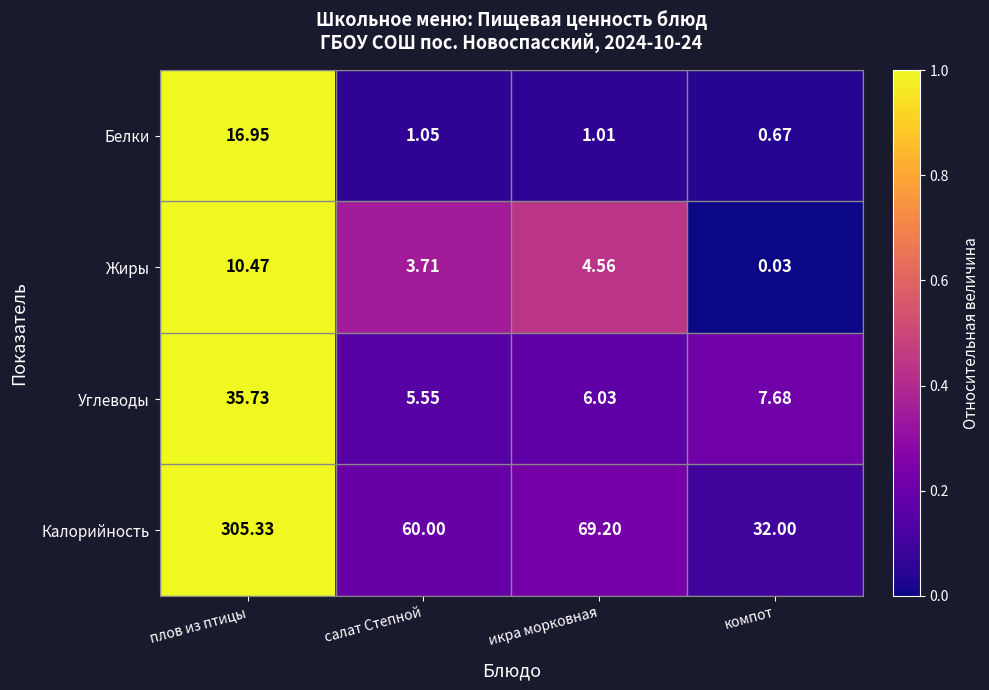

Which series has the largest range (max minus min)?

Калорийность